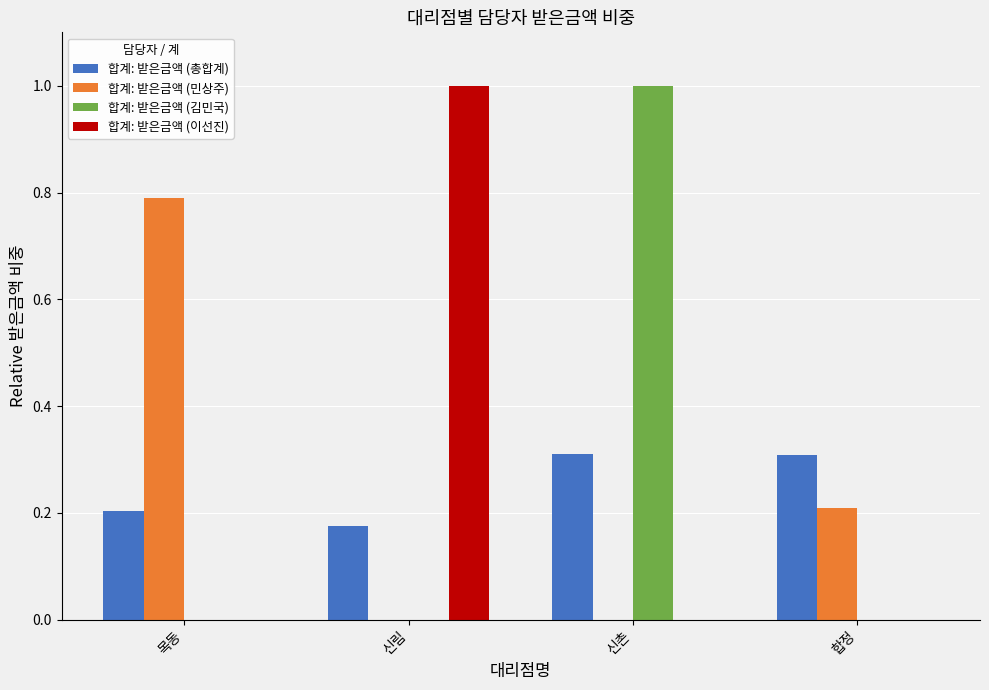

Count the number of categories in the chart.

4